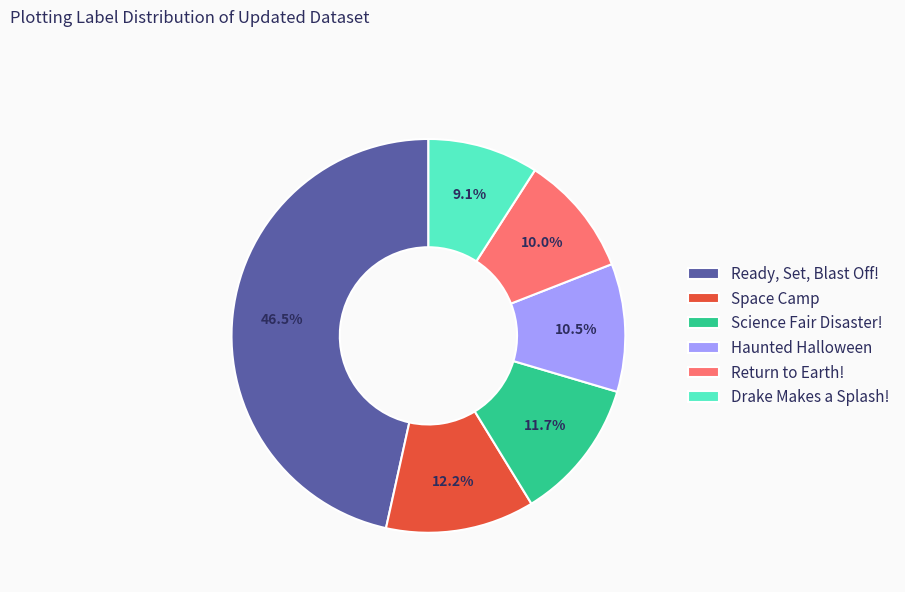

Approximately how many times larger is the value at Haunted Halloween compared to Ready, Set, Blast Off!?

0.2